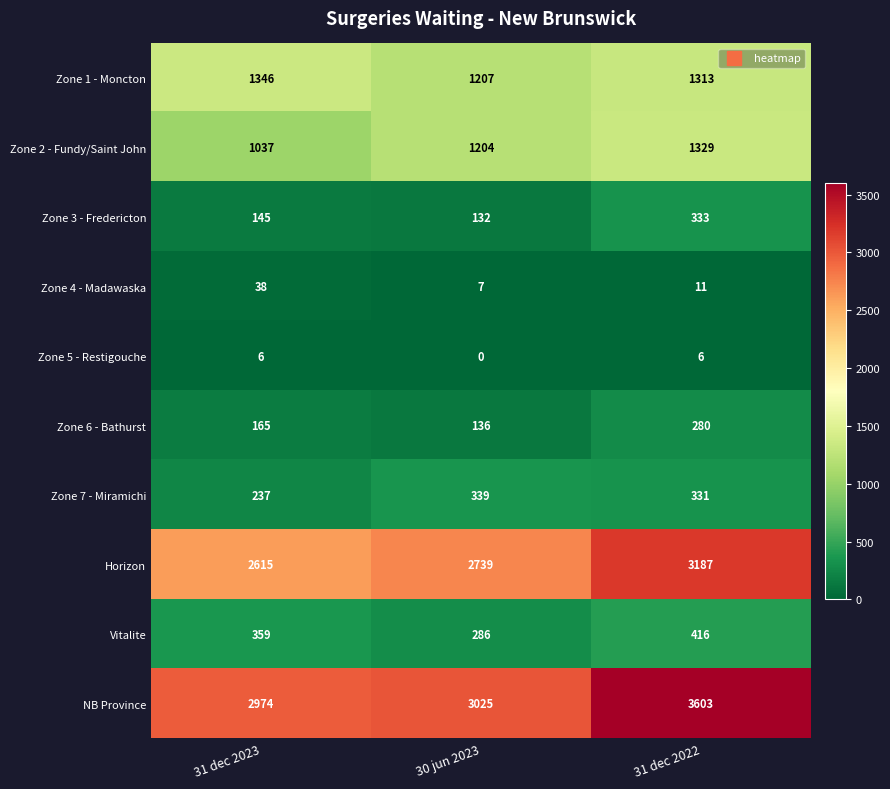

What is the difference between the maximum and minimum values in the Zone 3 - Fredericton series?

201